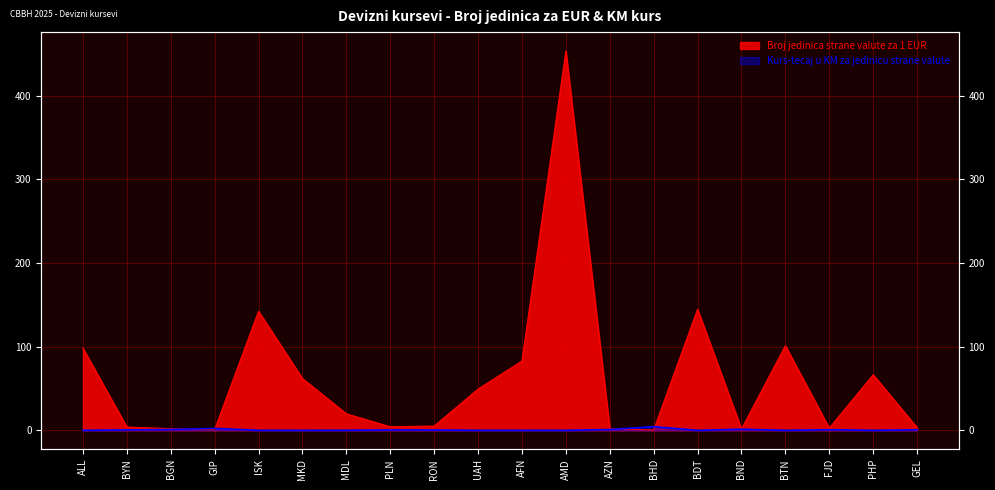

Reading left to right, transcribe all the data shown in this chart.

Broj jedinica strane valute za 1 EUR: 98.1	3.9	2.0	0.9	142.2	61.9	19.7	4.2	5.1	49.2	82.8	453.2	2.0	0.4	144.7	1.5	101.1	2.6	66.4	3.2
Kurs-tecaj u KM za jedinicu strane valute: 0.0	0.5	1.0	2.3	0.0	0.0	0.1	0.5	0.4	0.0	0.0	0.0	1.0	4.4	0.0	1.3	0.0	0.7	0.0	0.6